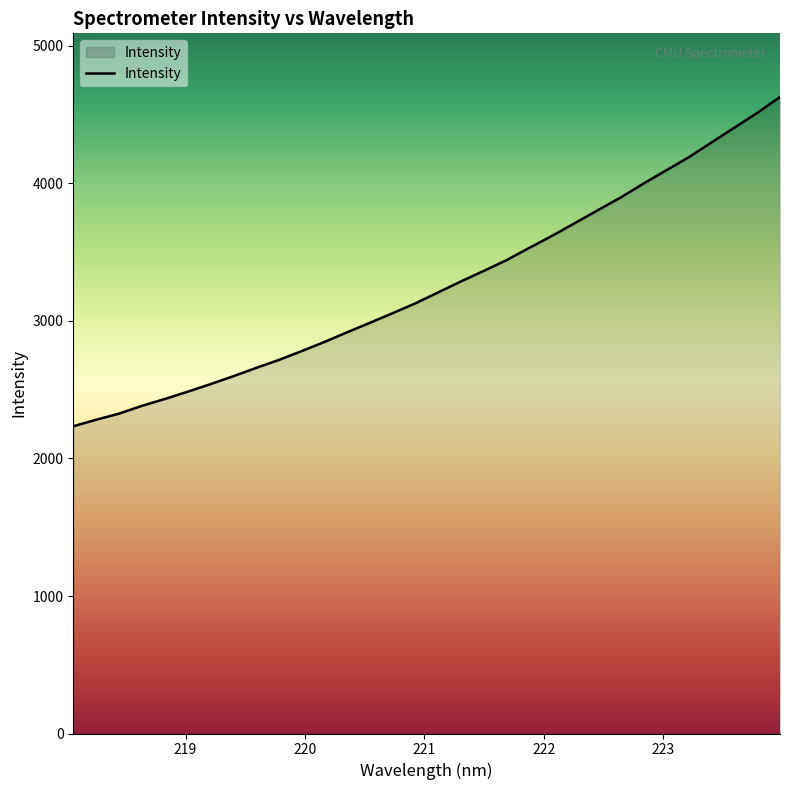

What is the greatest value displayed?

4629.1